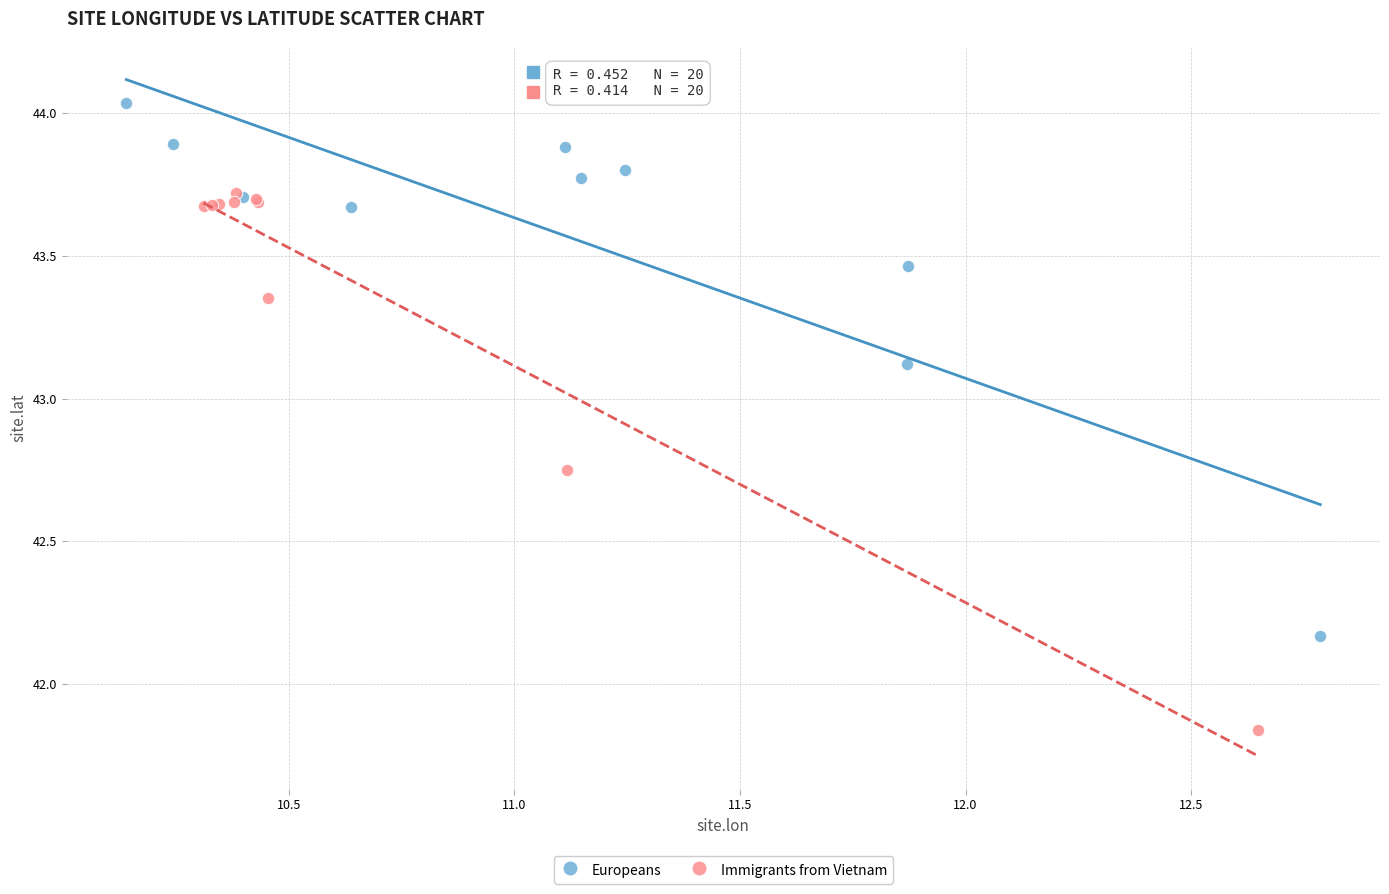

Which series contains the highest Y value?

Europeans